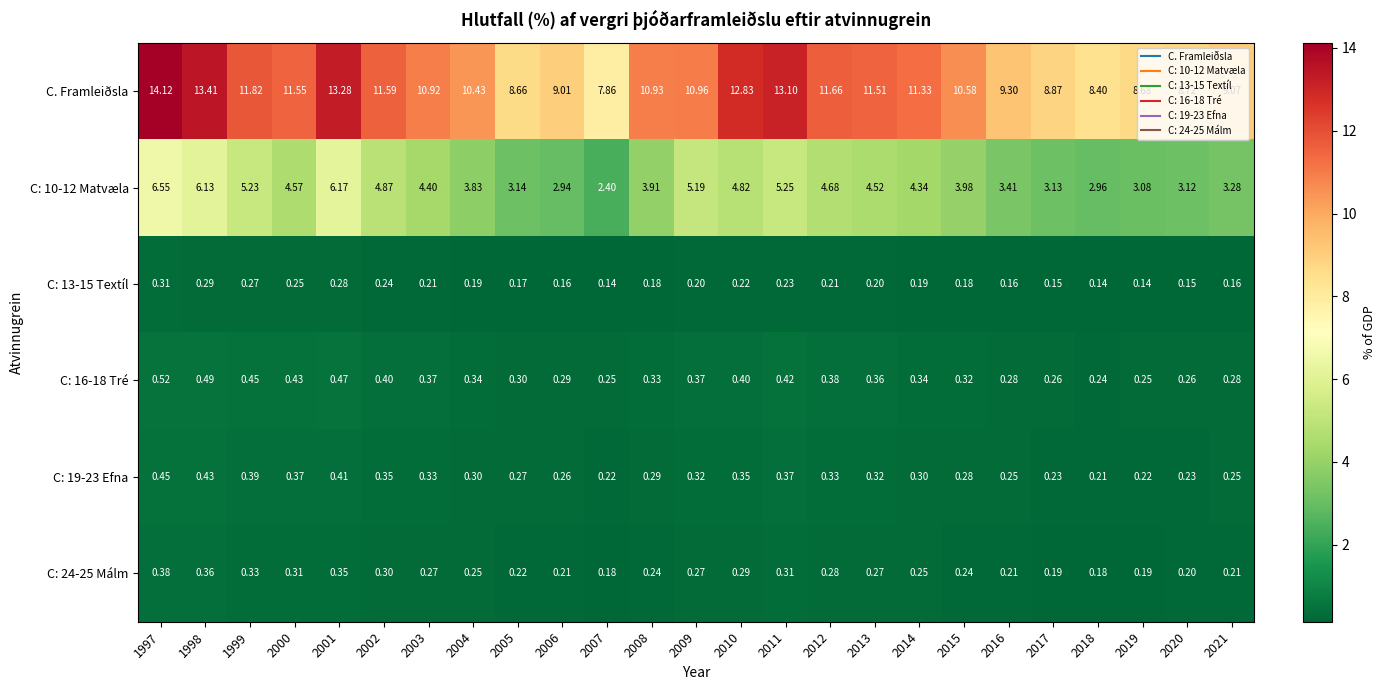

Is the value of C: 16-18 Tré at 2005 greater than the value of C. Framleiðsla at 1999?

No